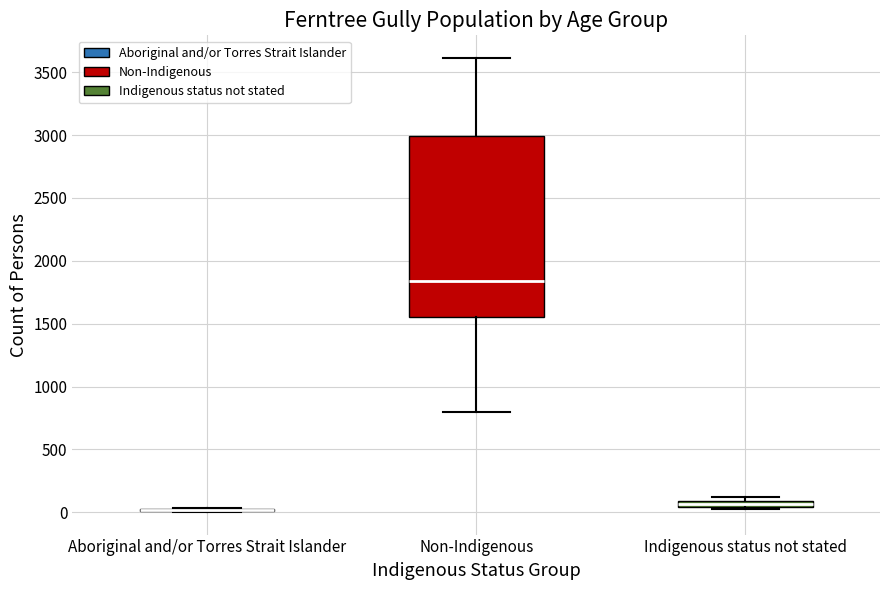

Where is the lower edge of the box for Indigenous status not stated on the y-axis? The values are not printed on the chart, so give them approximately, as read against the axis.

50